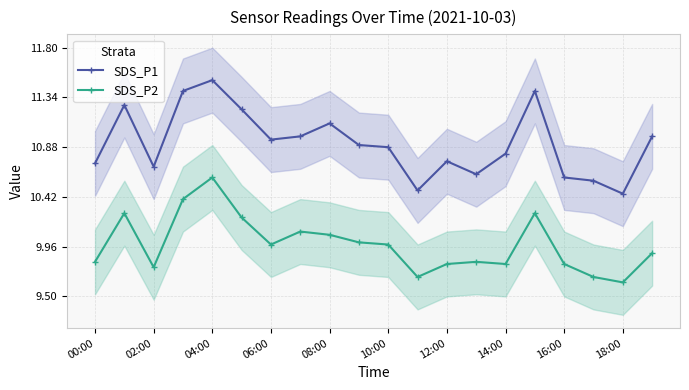

Reading left to right, list all the values displayed in this chart.

SDS_P1: 10.7	11.3	10.7	11.4	11.5	11.2	10.9	11.0	11.1	10.9	10.9	10.5	10.8	10.6	10.8	11.4	10.6	10.6	10.4	11.0
SDS_P2: 9.8	10.3	9.8	10.4	10.6	10.2	10.0	10.1	10.1	10.0	10.0	9.7	9.8	9.8	9.8	10.3	9.8	9.7	9.6	9.9